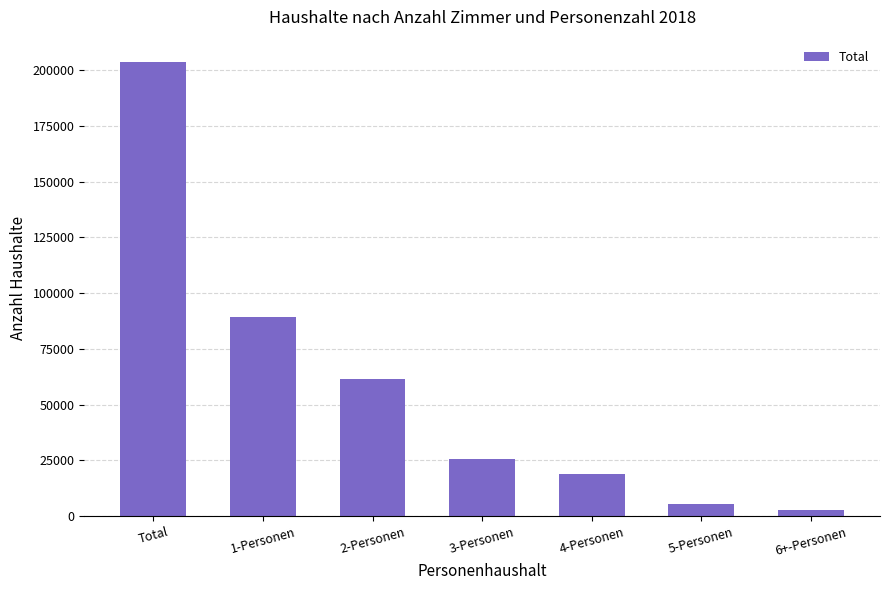

The value at Total is 203498. True or false?

True